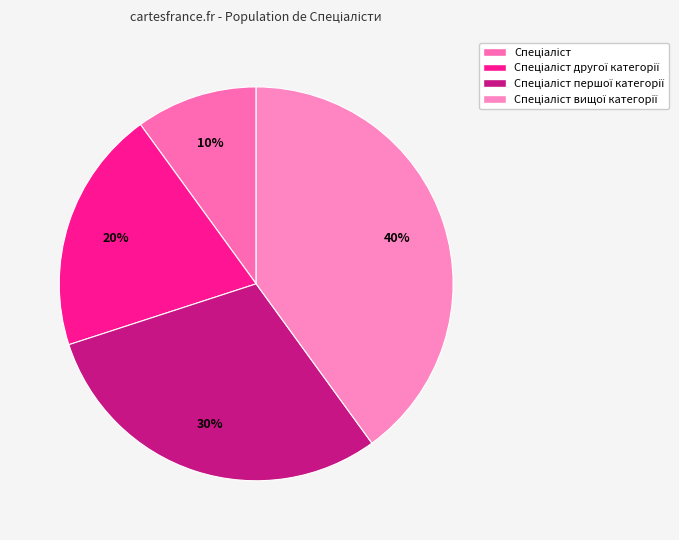

Count the number of slices in the pie.

4